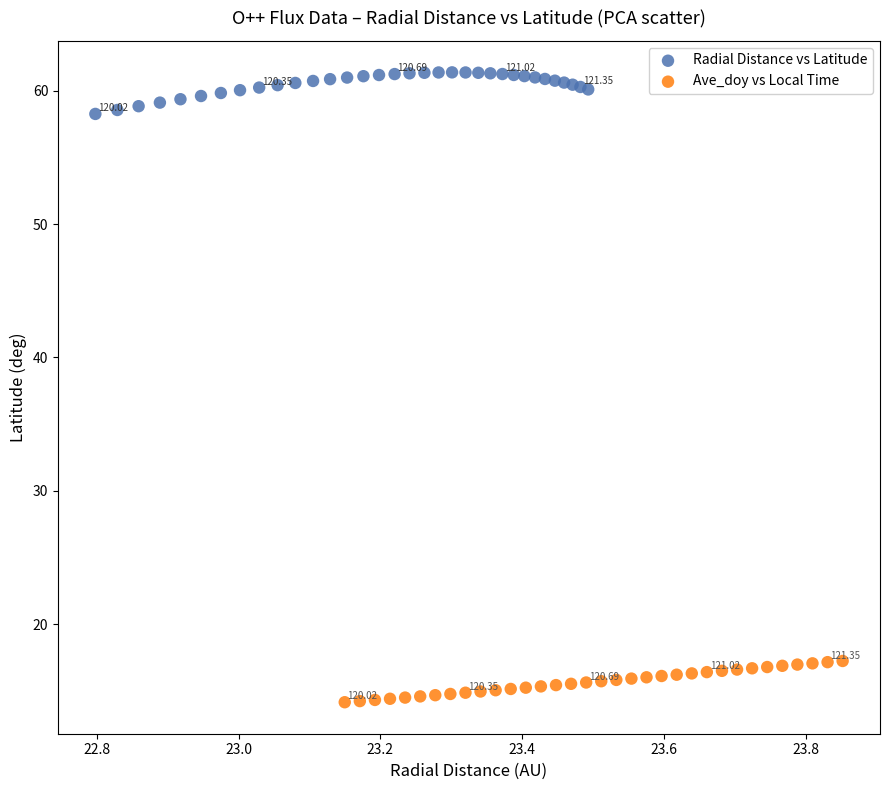

Which series reaches the minimum Y coordinate?

Ave_doy vs Local Time